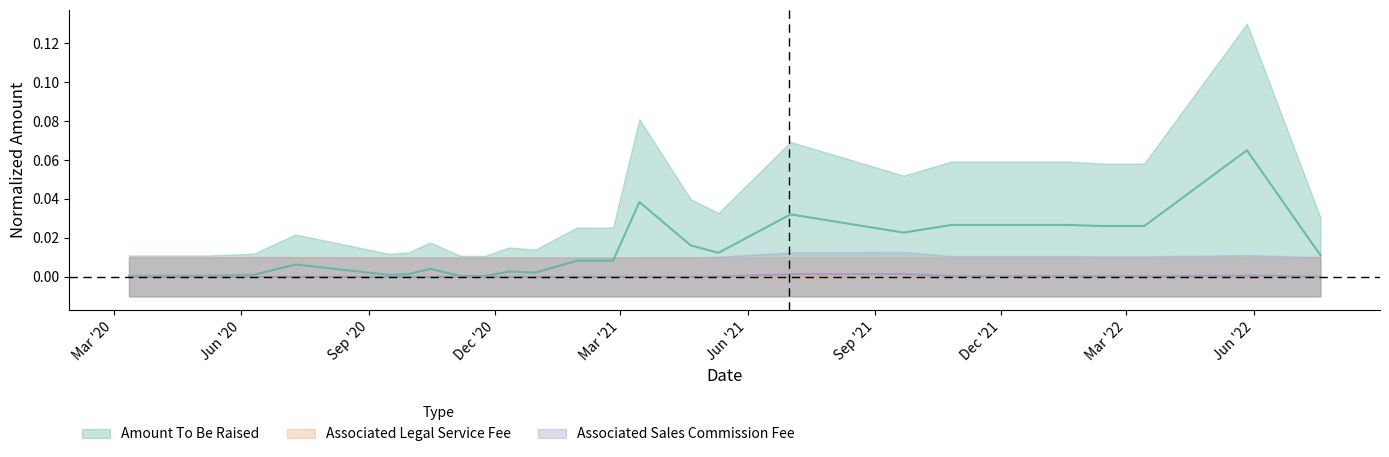

How many interior local peaks does the Associated Sales Commission Fee series have?

1